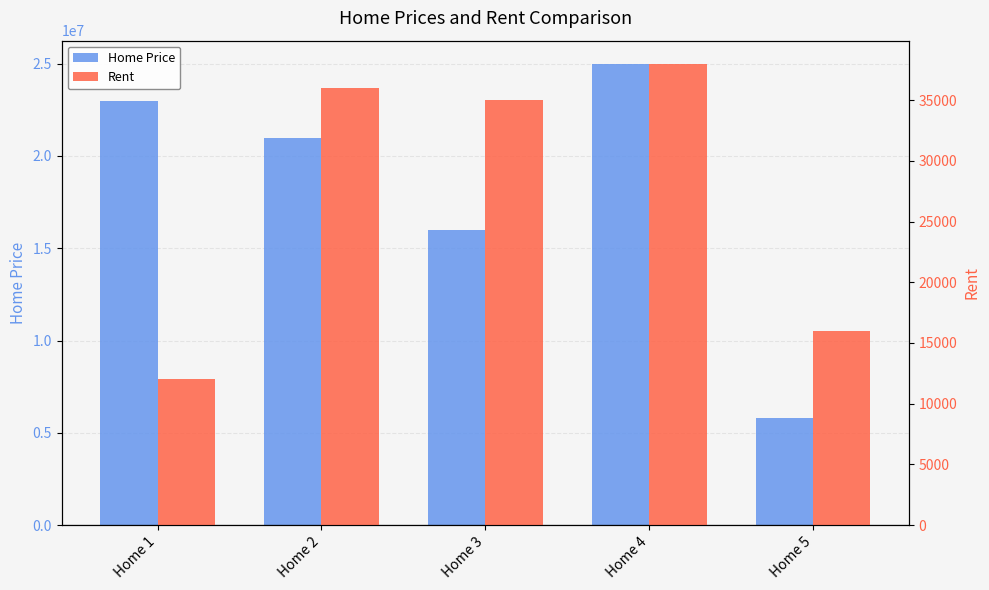

Which has a higher value, Home 4 or Home 2?

Home 4